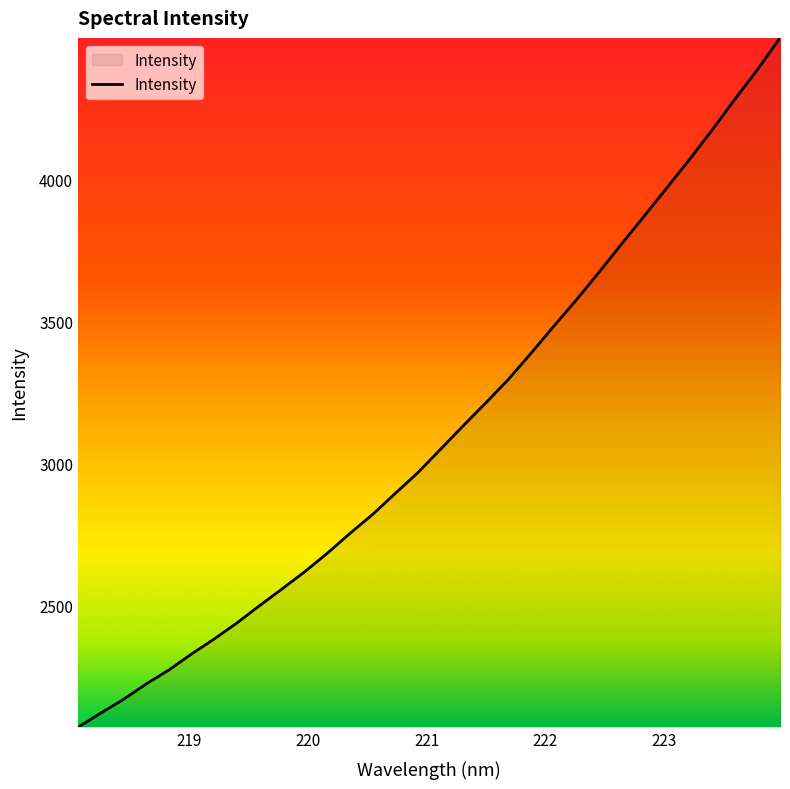

True or false: there are more than 2 points higher than both neighbors.

False